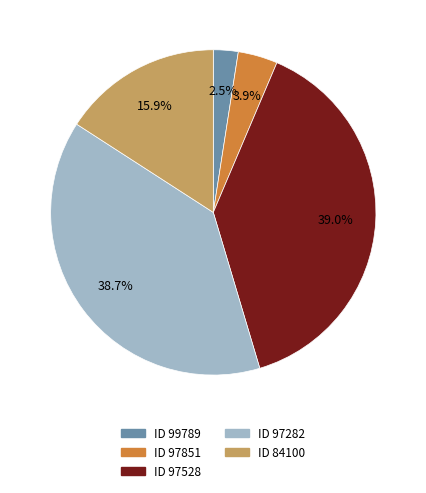

Is there a majority slice in this chart?

No